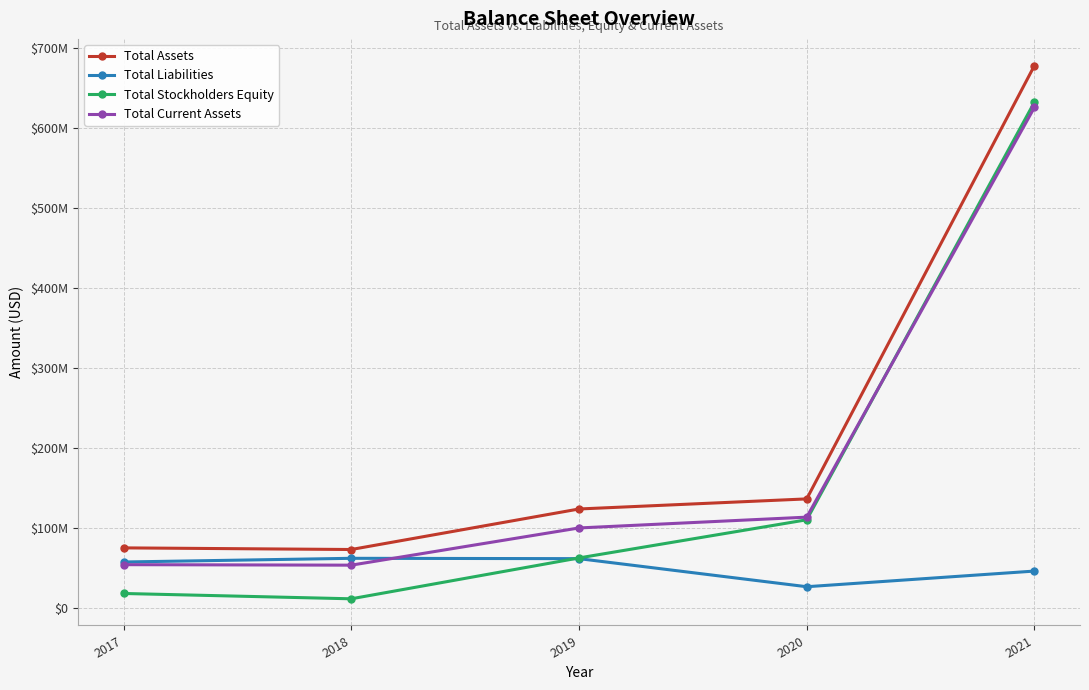

Is this an area chart (filled region under the line)?

No